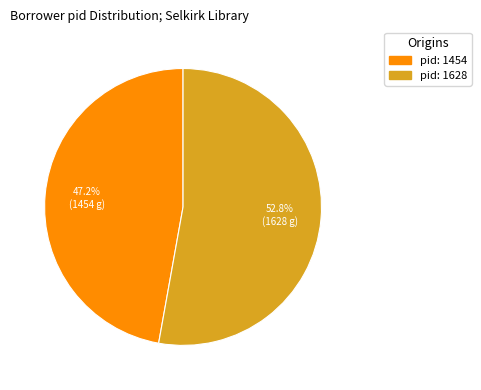

Is there a majority slice in this chart?

Yes